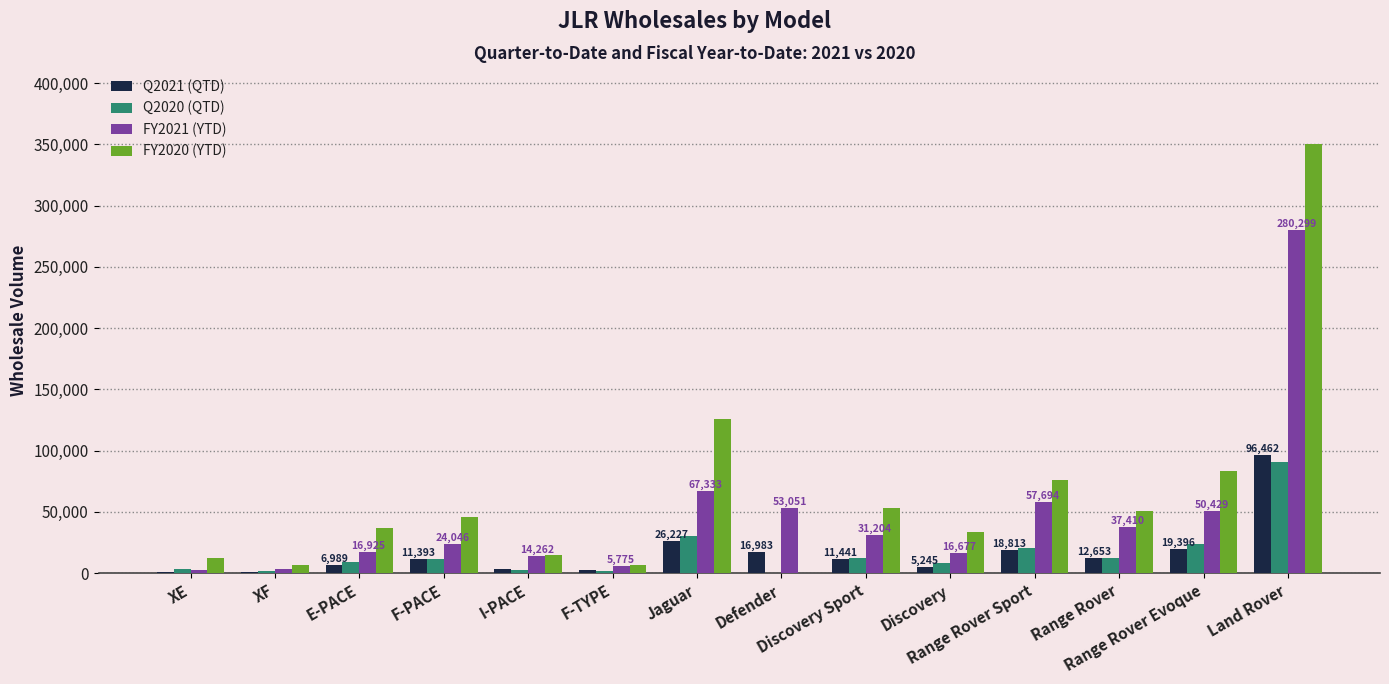

Which series has the largest total across all categories?

FY2020 (YTD)